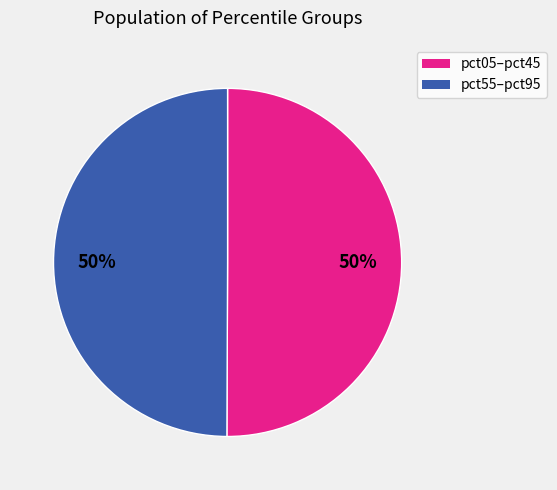

To the nearest percent, what is the average slice percentage?

50%